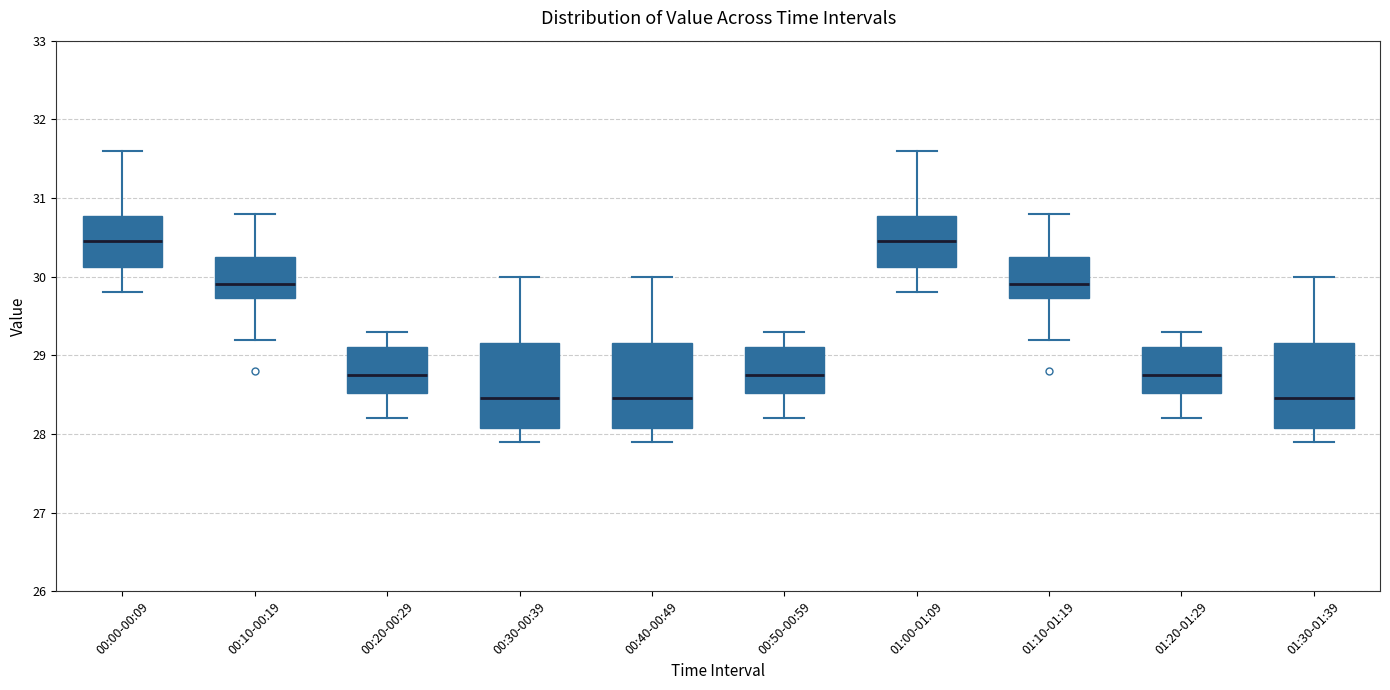

Reading left to right, transcribe this box plot: for each box, give where its median line is, the range the box spans, and where its two whiskers end, as read against the y-axis. The values are not printed on the chart, so give them approximately, as read against the axis.

00:00-00:09: median 30.5, box 30.1 to 30.8, whiskers 29.8 to 31.6
00:10-00:19: median 29.9, box 29.7 to 30.3, whiskers 29.2 to 30.8
00:20-00:29: median 28.8, box 28.5 to 29.1, whiskers 28.2 to 29.3
00:30-00:39: median 28.5, box 28.1 to 29.2, whiskers 27.9 to 30.0
00:40-00:49: median 28.5, box 28.1 to 29.2, whiskers 27.9 to 30.0
00:50-00:59: median 28.8, box 28.5 to 29.1, whiskers 28.2 to 29.3
01:00-01:09: median 30.5, box 30.1 to 30.8, whiskers 29.8 to 31.6
01:10-01:19: median 29.9, box 29.7 to 30.3, whiskers 29.2 to 30.8
01:20-01:29: median 28.8, box 28.5 to 29.1, whiskers 28.2 to 29.3
01:30-01:39: median 28.5, box 28.1 to 29.2, whiskers 27.9 to 30.0